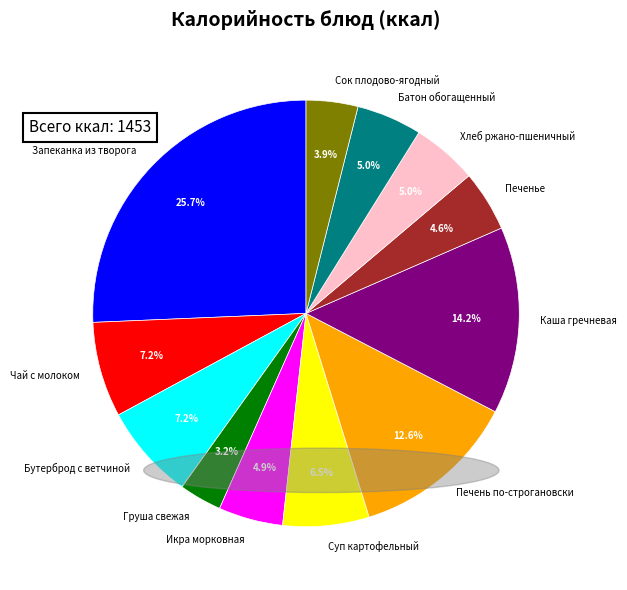

To the nearest percent, what percentage of the pie is Икра морковная?

5%